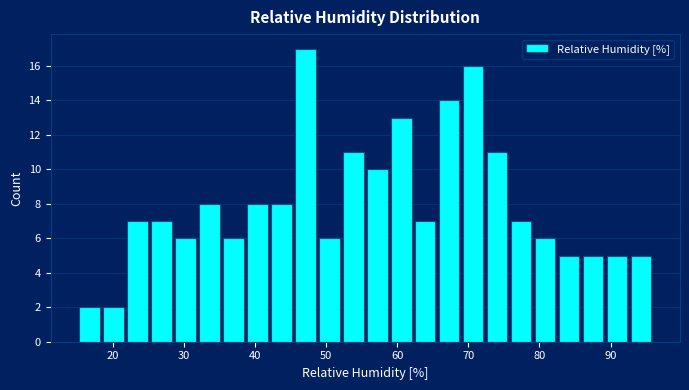

Read against the x-axis, roughly where is the centre of the tallest bar?

47